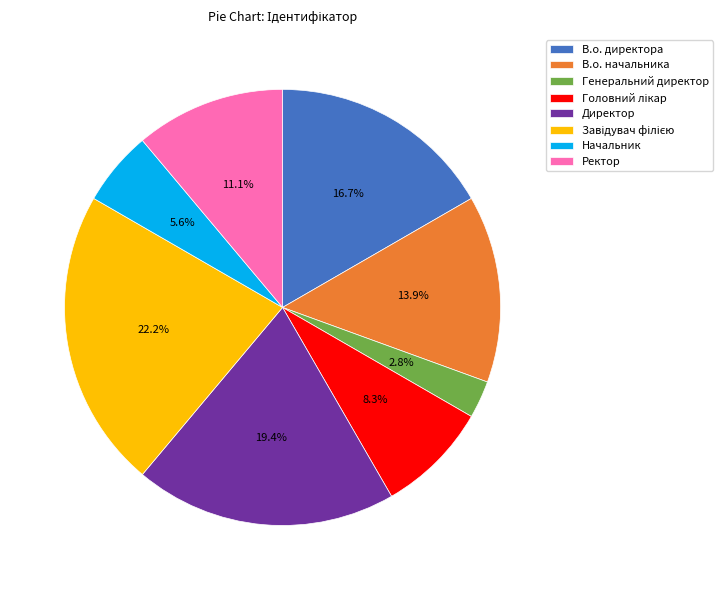

Which category has the smallest portion of the pie?

Генеральний директор